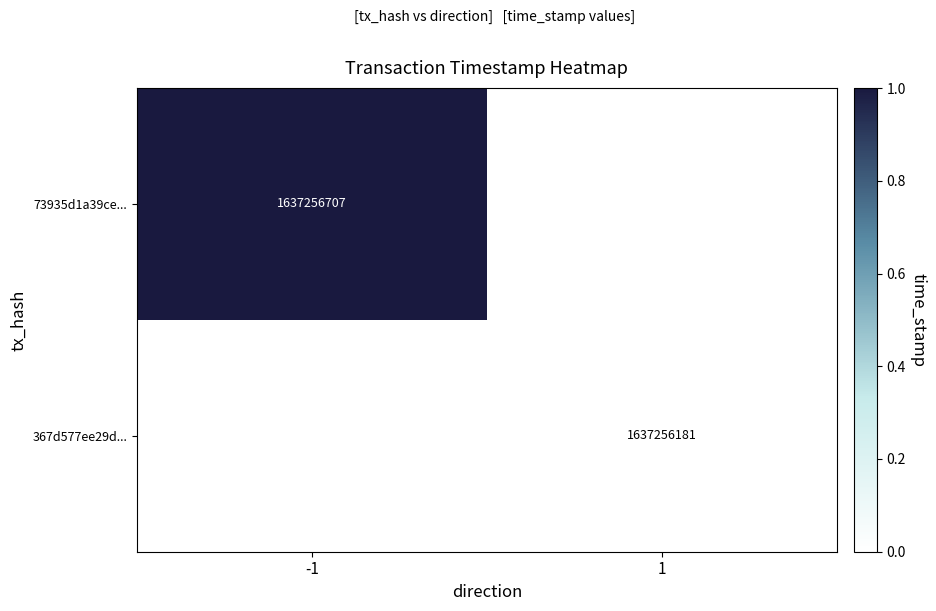

Is it true that 367d577ee29d... equals 504841048 at 1?

False